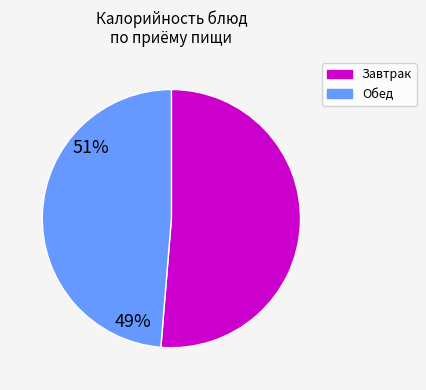

Is there a majority slice in this chart?

Yes